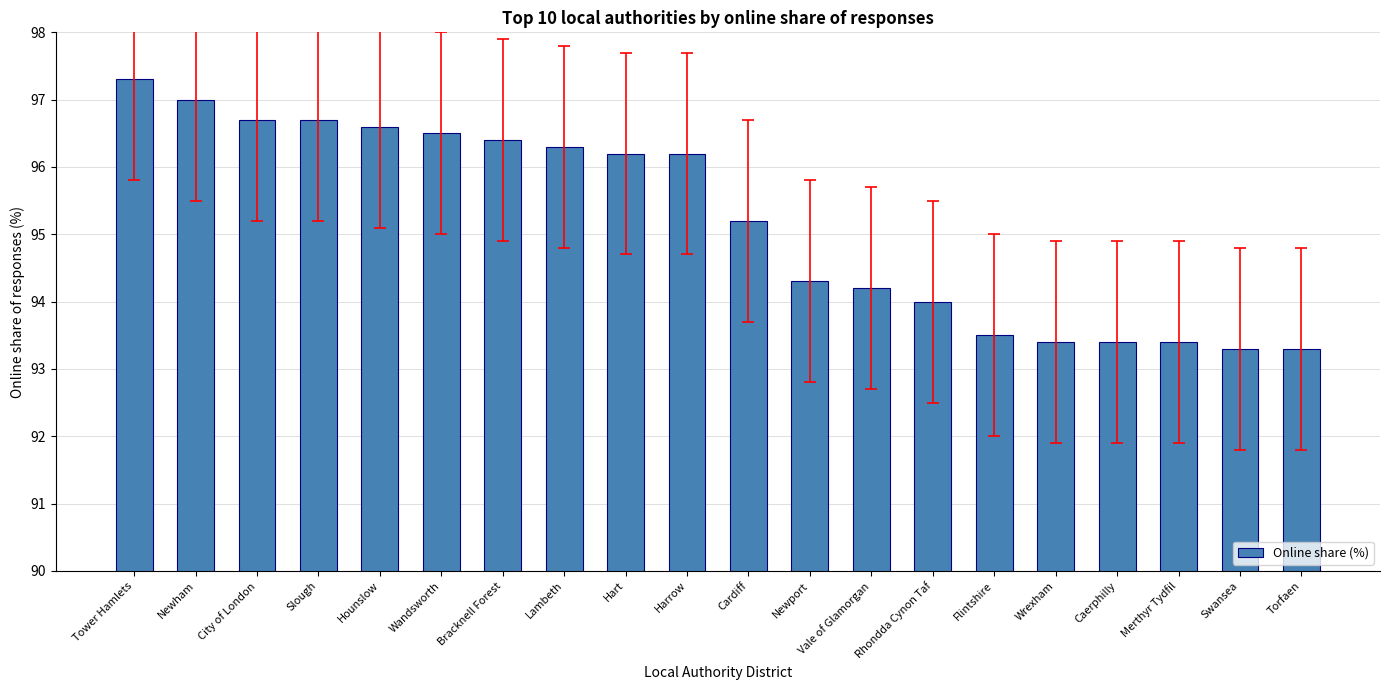

The chart shows a value of 150.6 at Harrow. True or false?

False